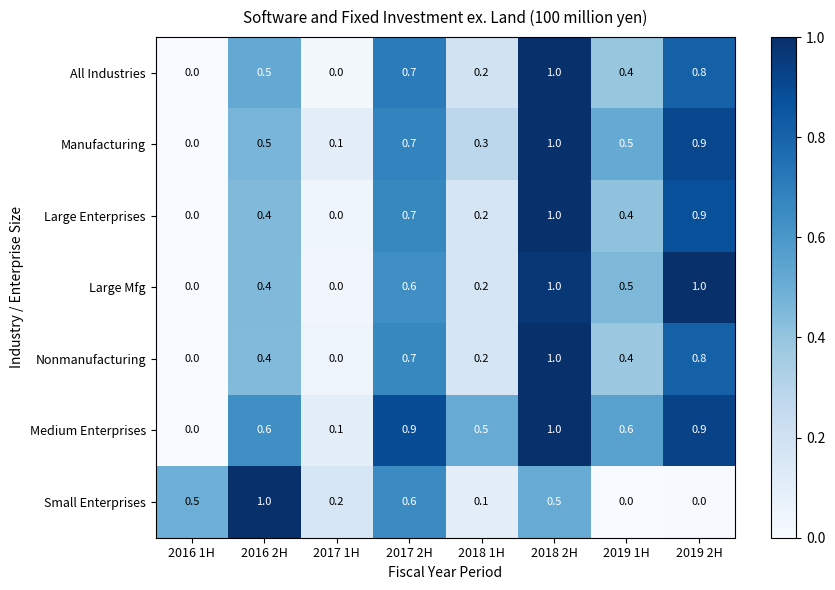

At which category is the sum across all series the highest?

2018 2H